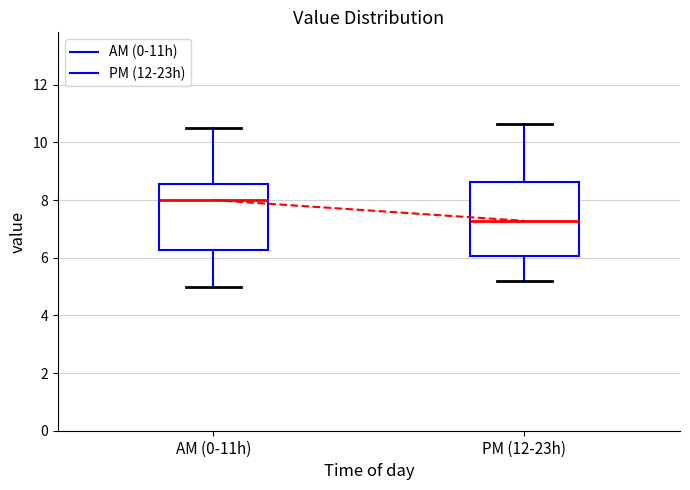

Reading left to right, transcribe this box plot: for each box, give where its median line is, the range the box spans, and where its two whiskers end, as read against the y-axis. The values are not printed on the chart, so give them approximately, as read against the axis.

AM (0-11h): median 8.0, box 6.2 to 8.6, whiskers 5.0 to 10.6
PM (12-23h): median 7.2, box 6.0 to 8.6, whiskers 5.2 to 10.6